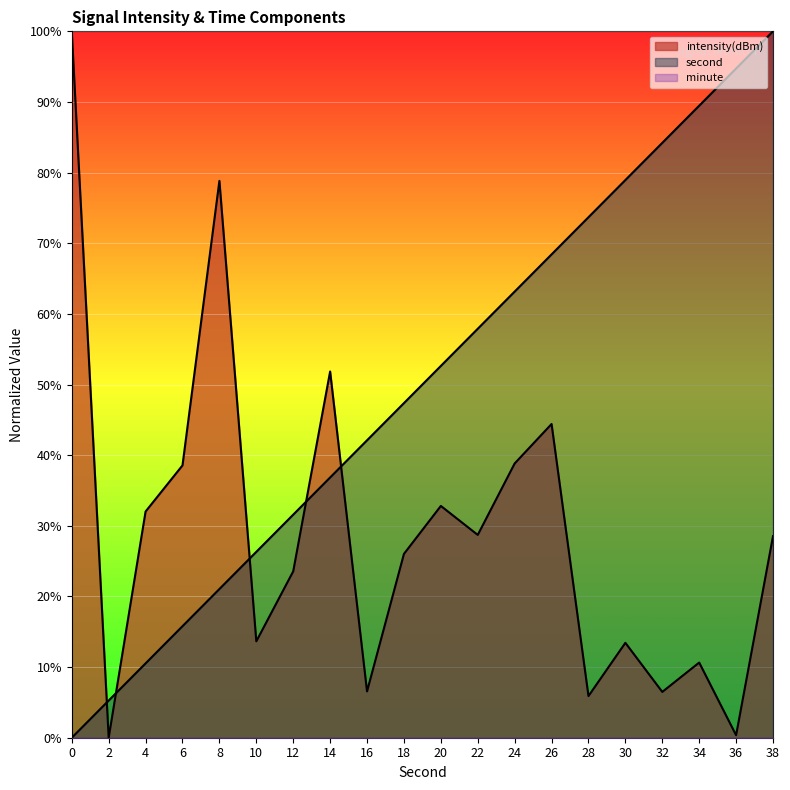

Is it true that intensity equals 14.0 at 12?

False